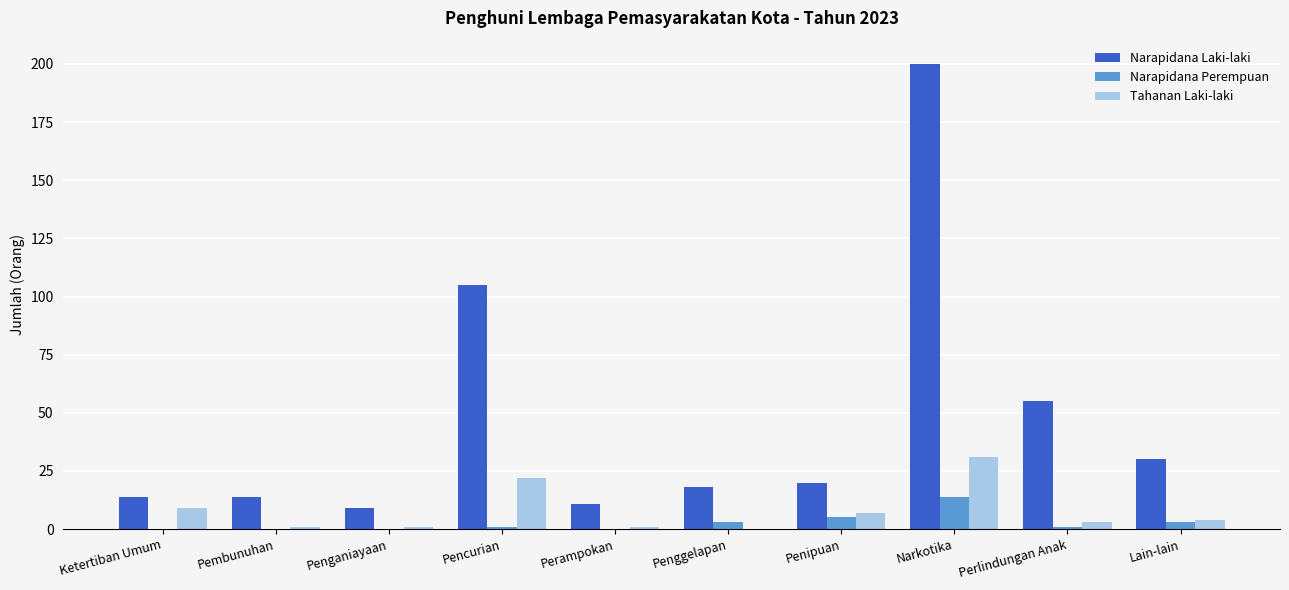

What is the sum of all Narapidana Laki-laki values?

476